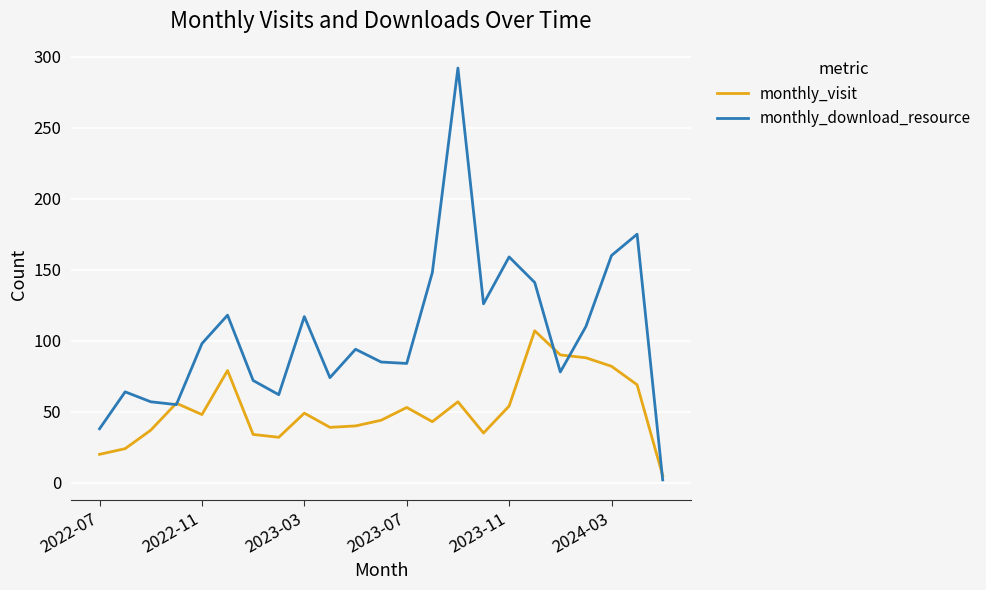

What is the maximum value shown in the chart?

292